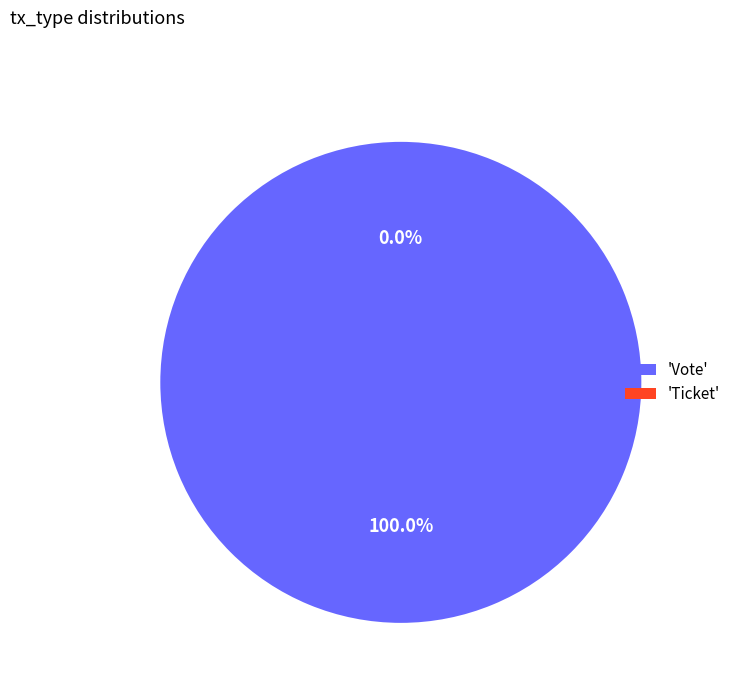

Which has a higher value, Ticket or Vote?

Vote